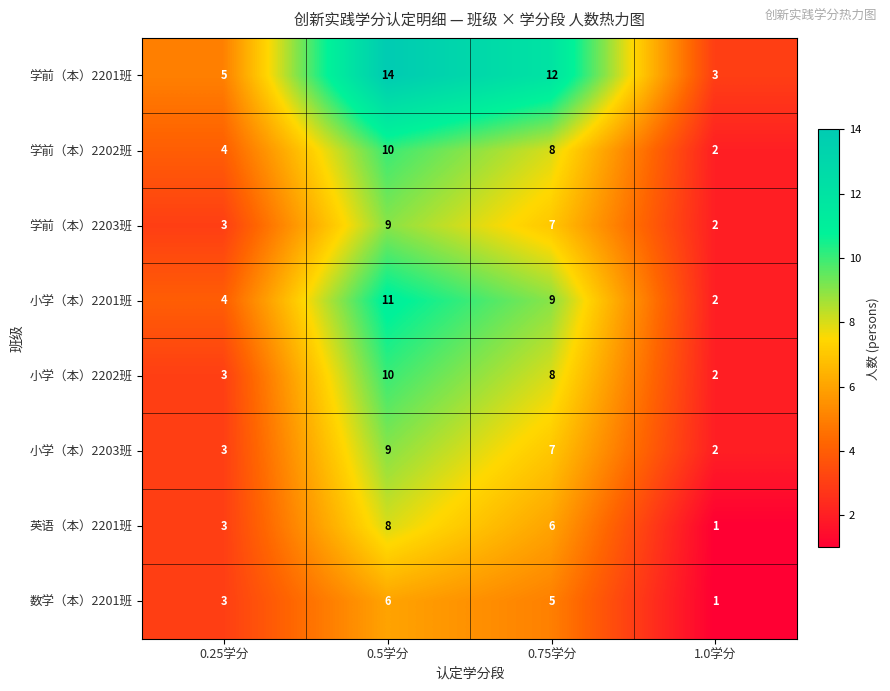

What is the spread (max minus min) of values at 0.5学分?

8